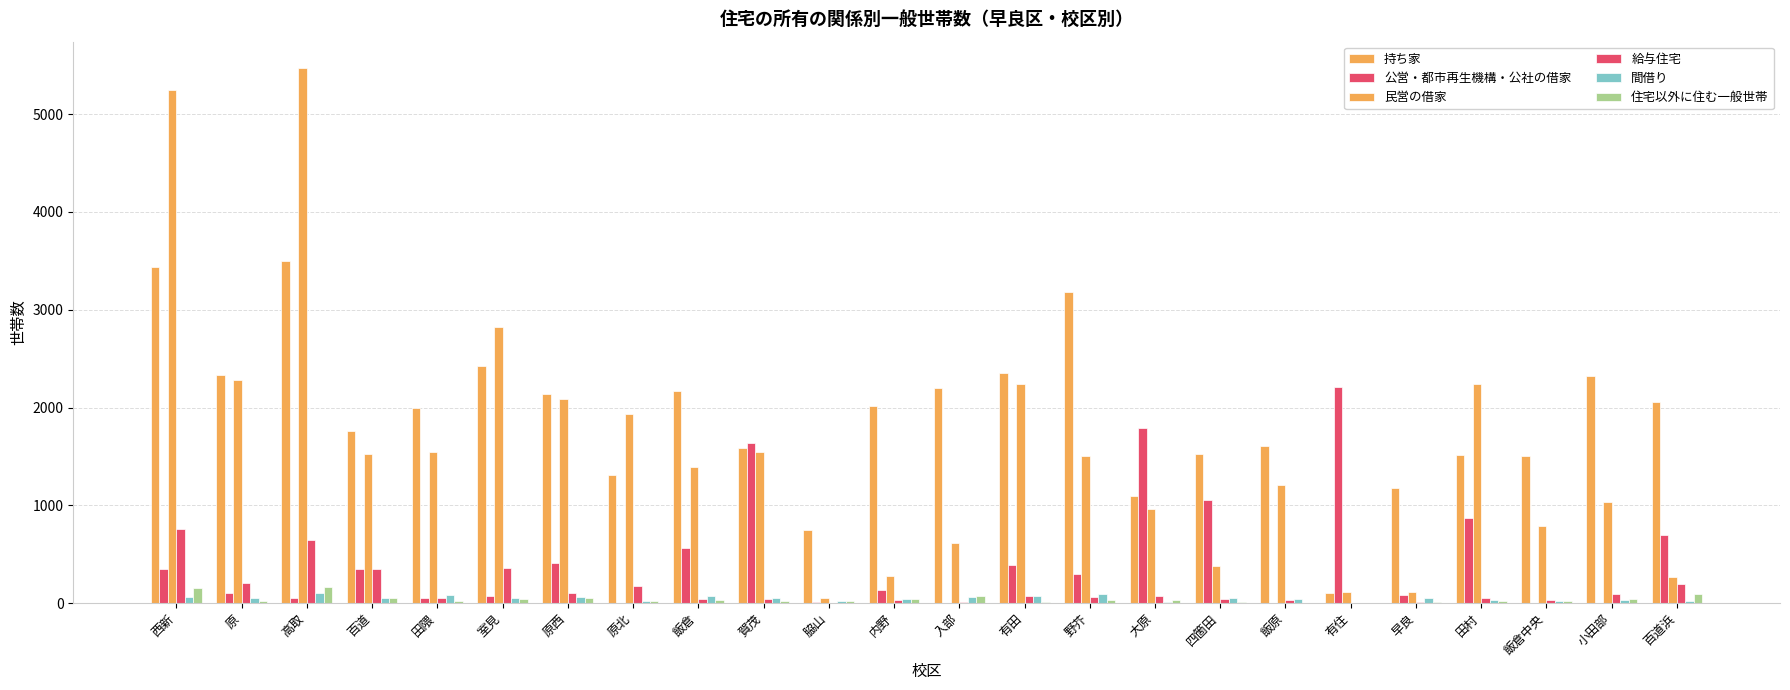

How many groups of bars are there?

24